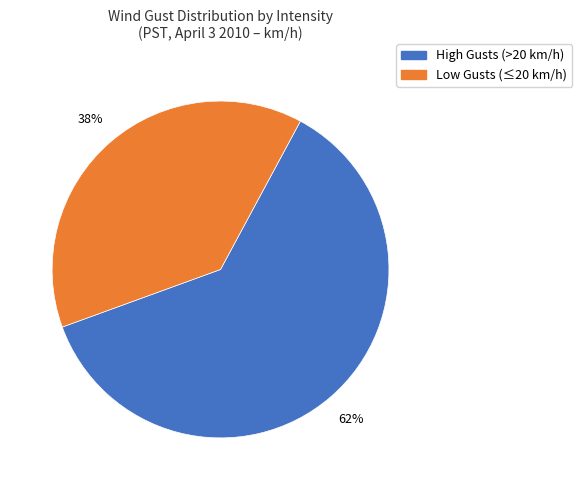

To the nearest percent, what is the average slice percentage?

50%